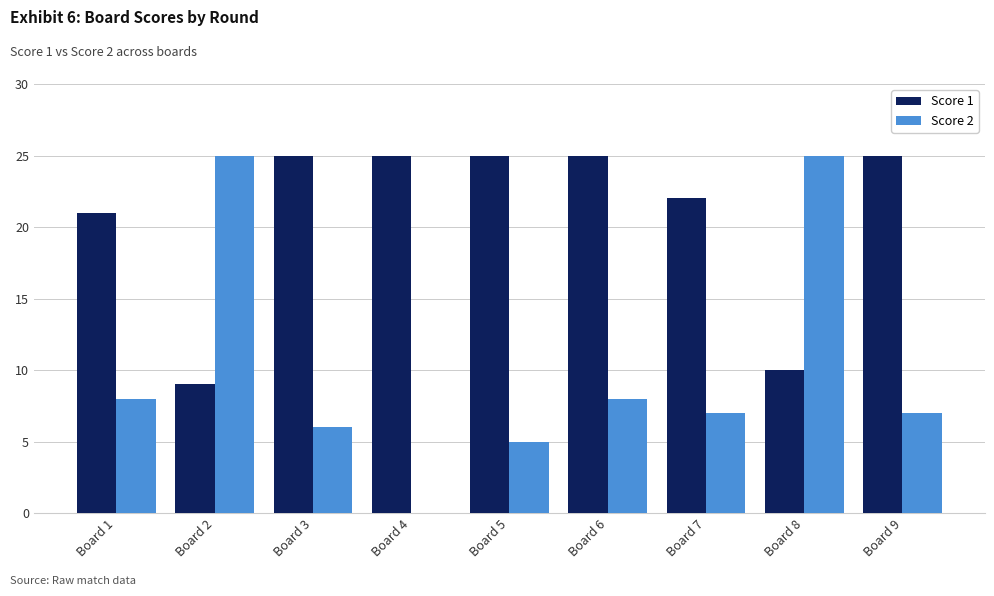

The Score 1 series shows 22 at Board 7. True or false?

True